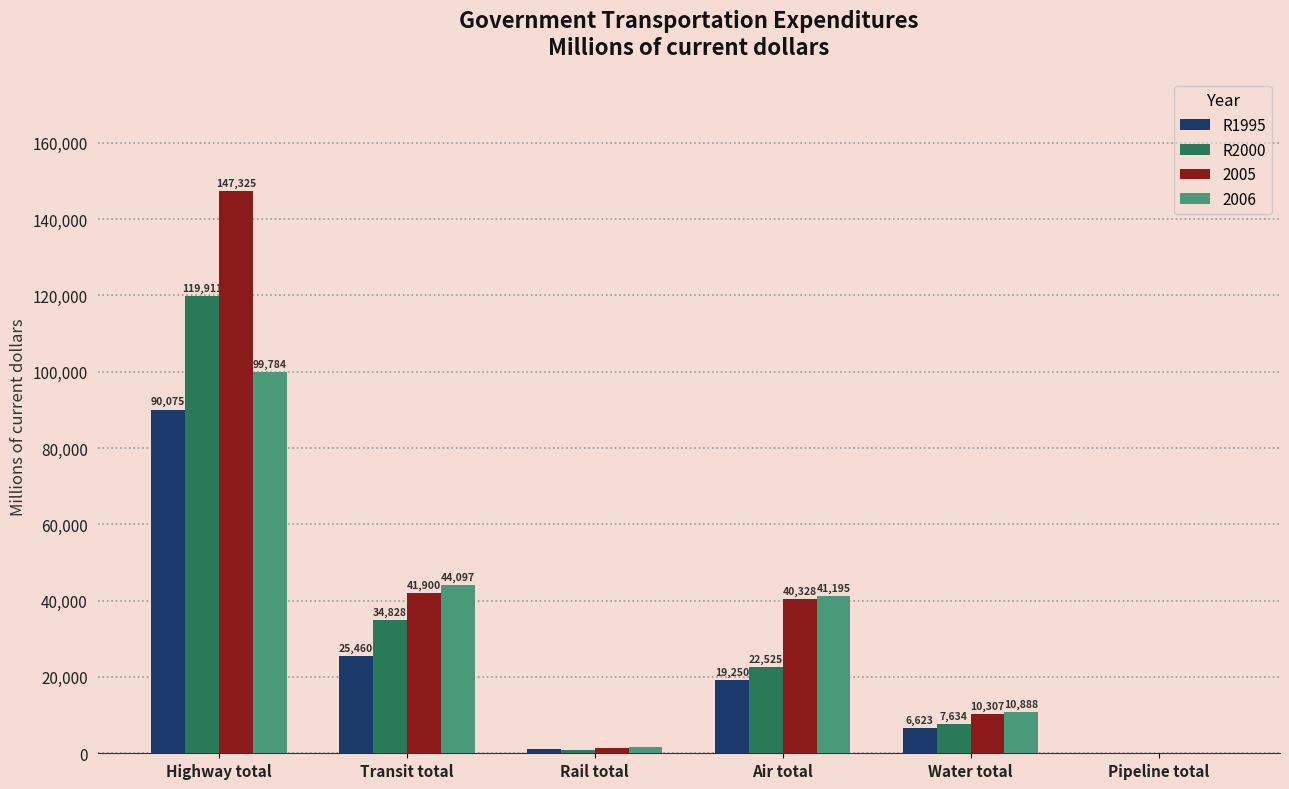

What is the sum of the R1995 values at Air total and Water total?

25873